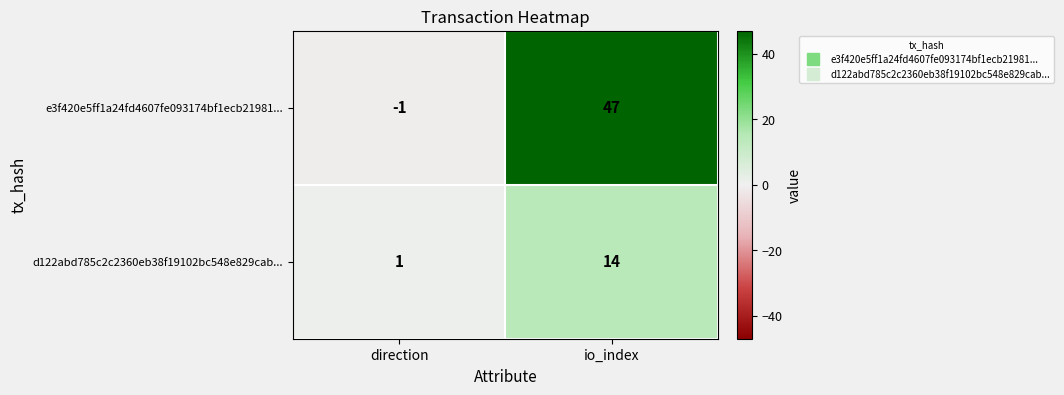

List the series in order of their peak value, highest first.

e3f420e5ff1a24fd4607fe093174bf1ecb21981..., d122abd785c2c2360eb38f19102bc548e829cab...